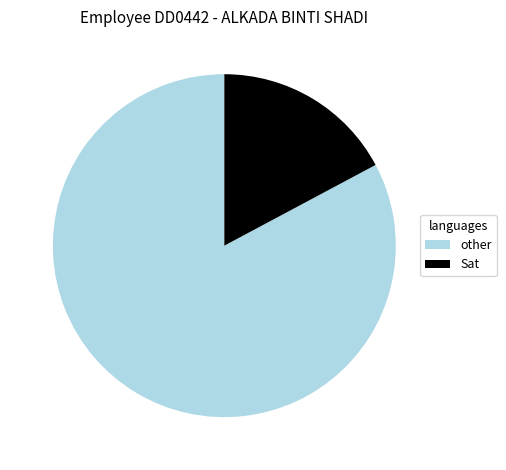

Which has a higher value, Sat or other?

other